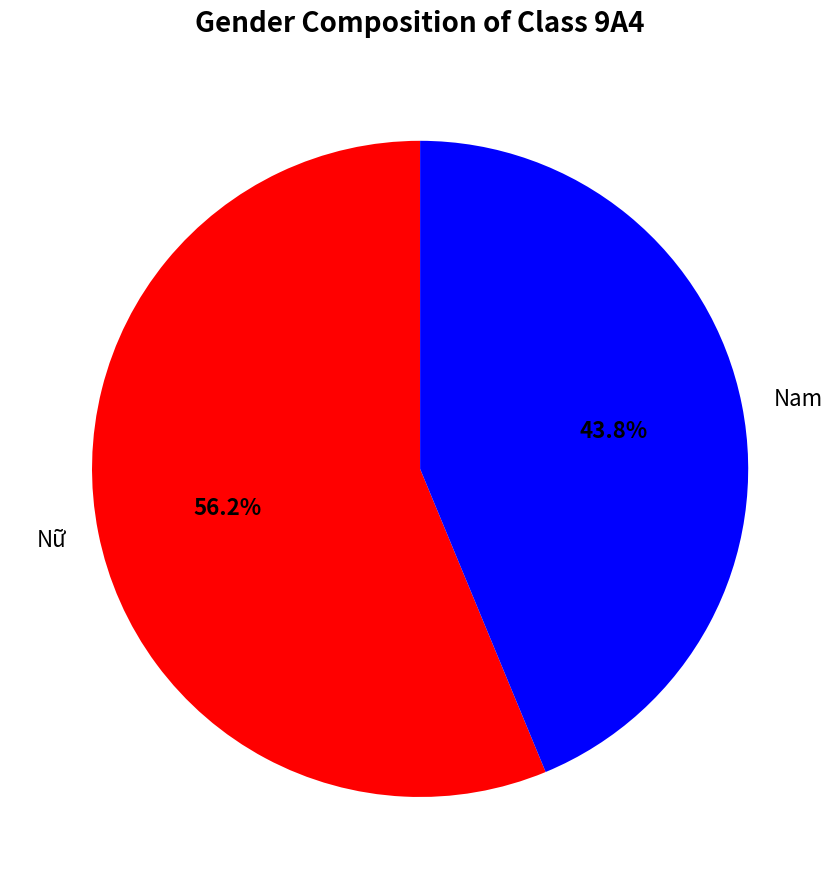

What is the ratio of the value at Nam to the value at Nữ?

0.8